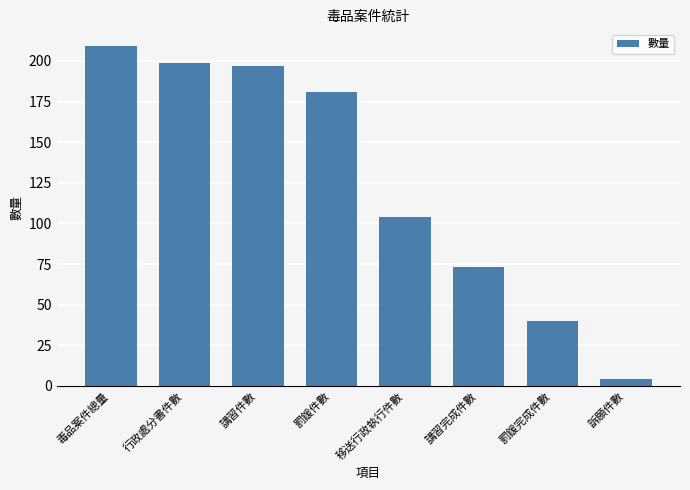

What is the value of the 5th bar from the left?

104